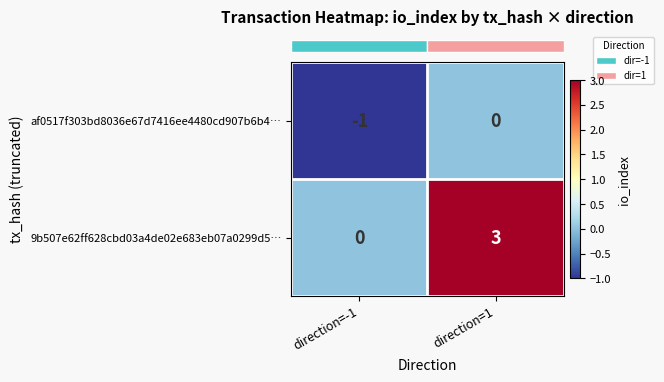

Count the number of categories in the chart.

2